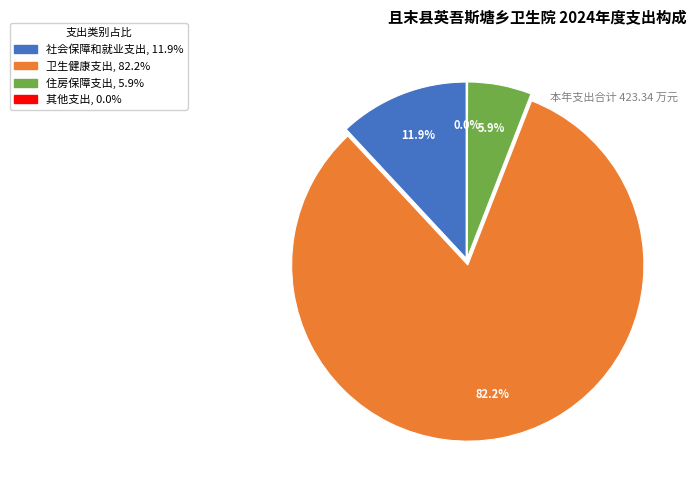

To the nearest percent, what is the combined percentage of 卫生健康支出 and 社会保障和就业支出?

94%